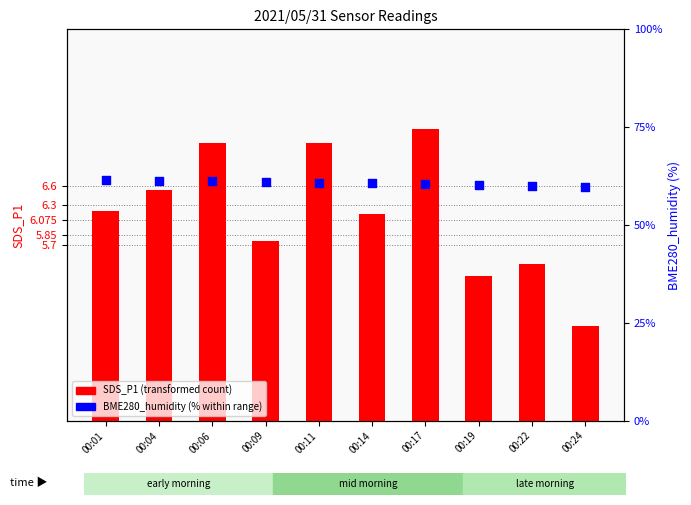

At which category is the sum across all series the highest?

00:06